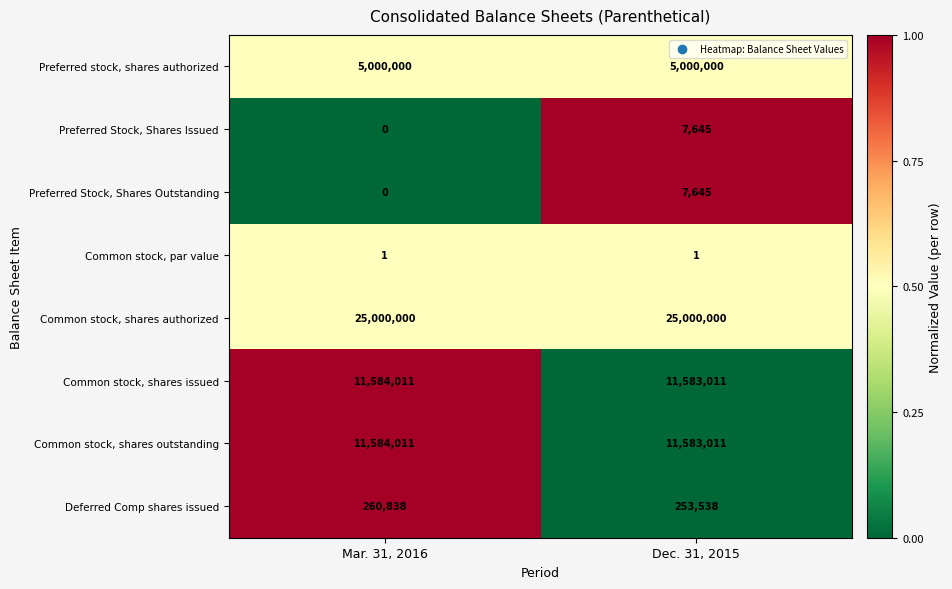

At which category does the chart reach its minimum across all series?

Mar. 31, 2016